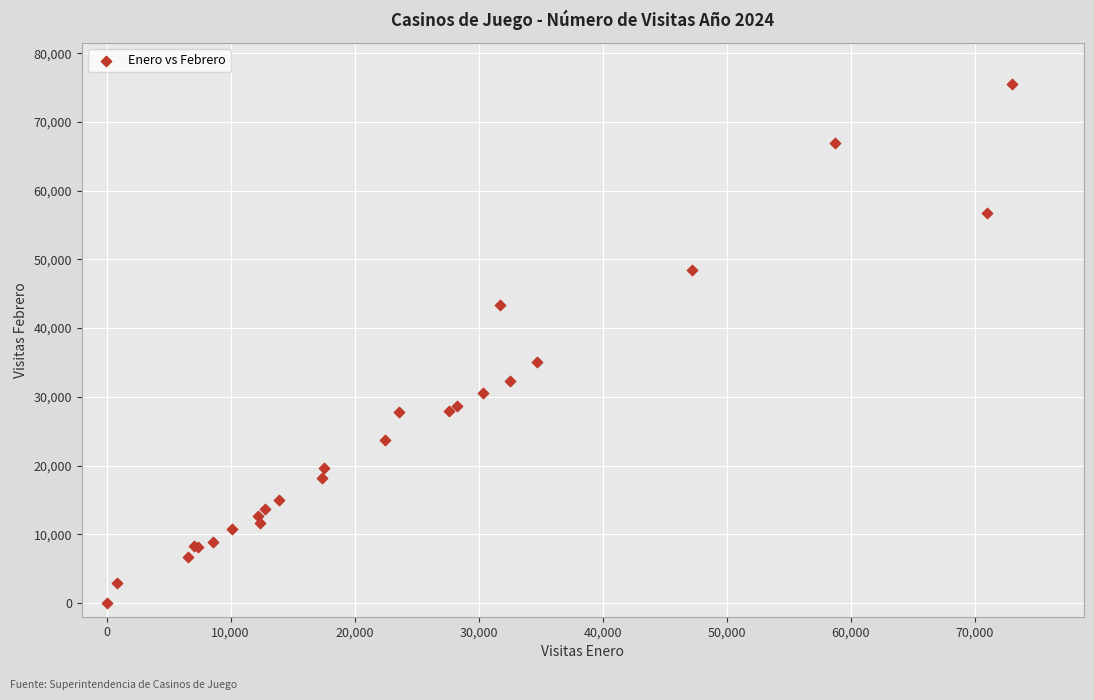

What Y value in the scatter plot is closest to 37729?

35042